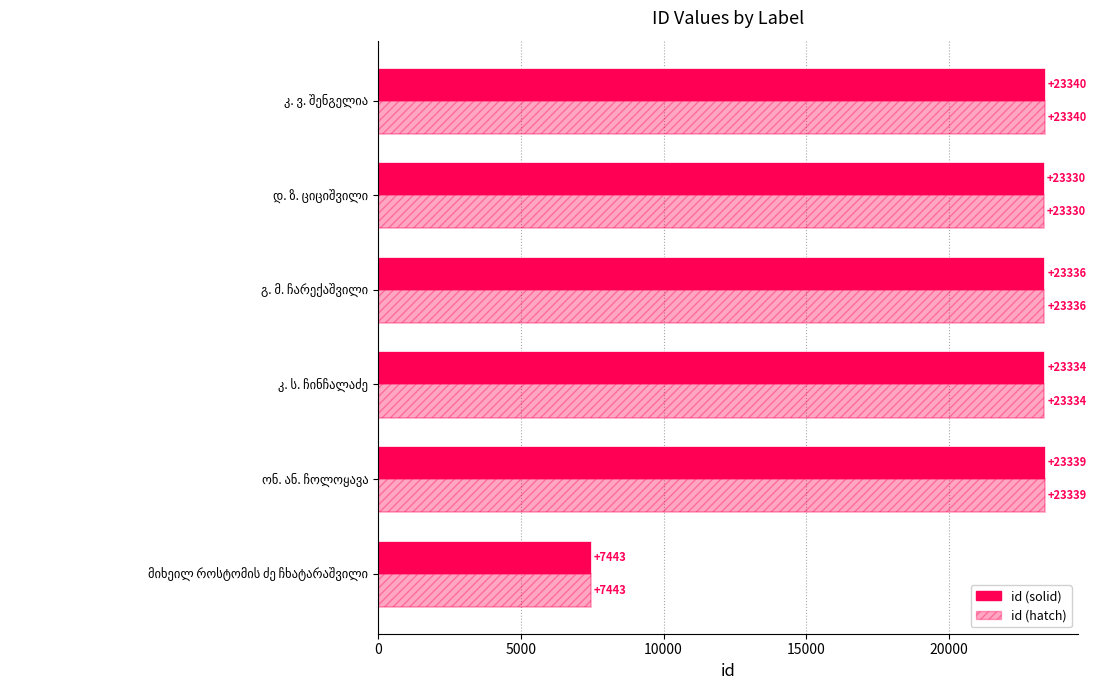

At how many categories does at least one series exceed 22372?

5